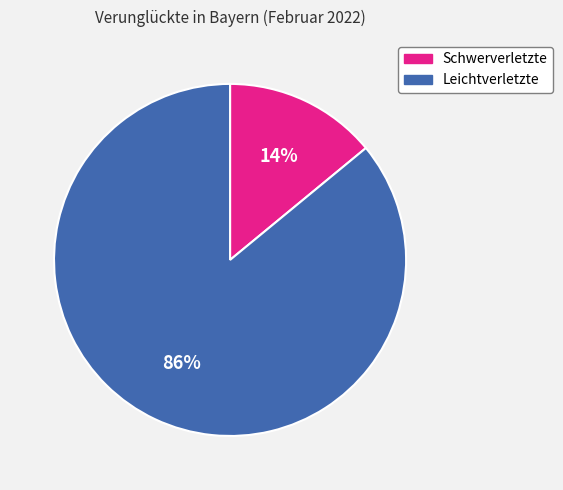

Do Leichtverletzte and Schwerverletzte together represent more than half of the pie?

Yes